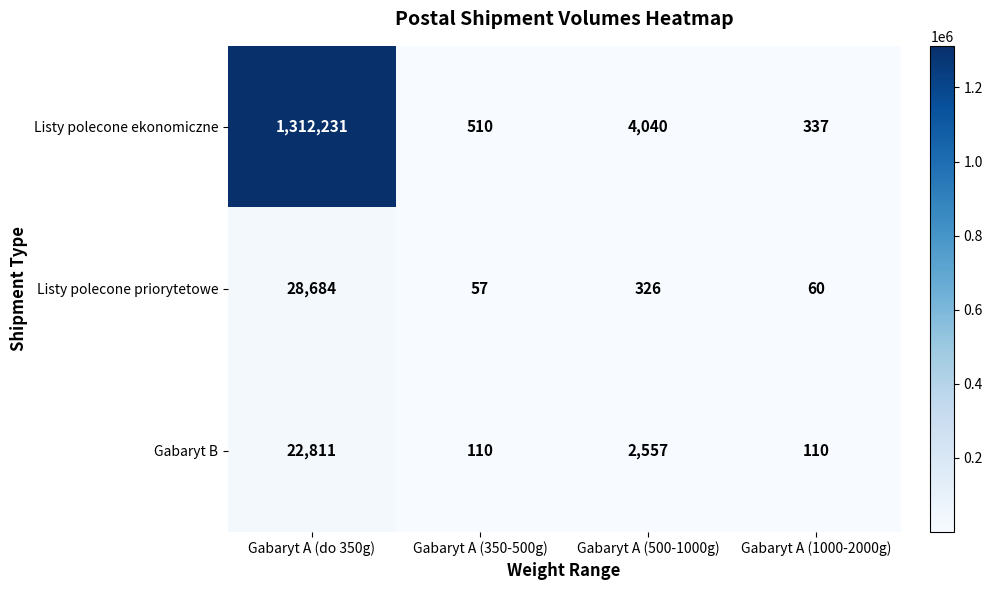

Which series changed the most between Gabaryt A (do 350g) and Gabaryt A (1000-2000g)?

Listy polecone ekonomiczne